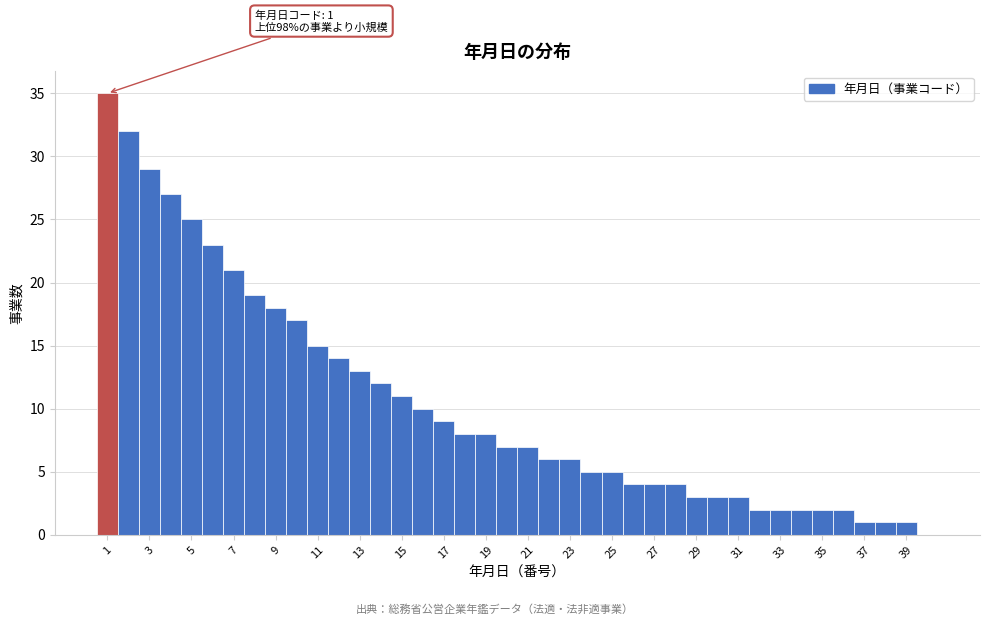

Over which range of the x-axis is the bar tallest?

0.5 to 1.5